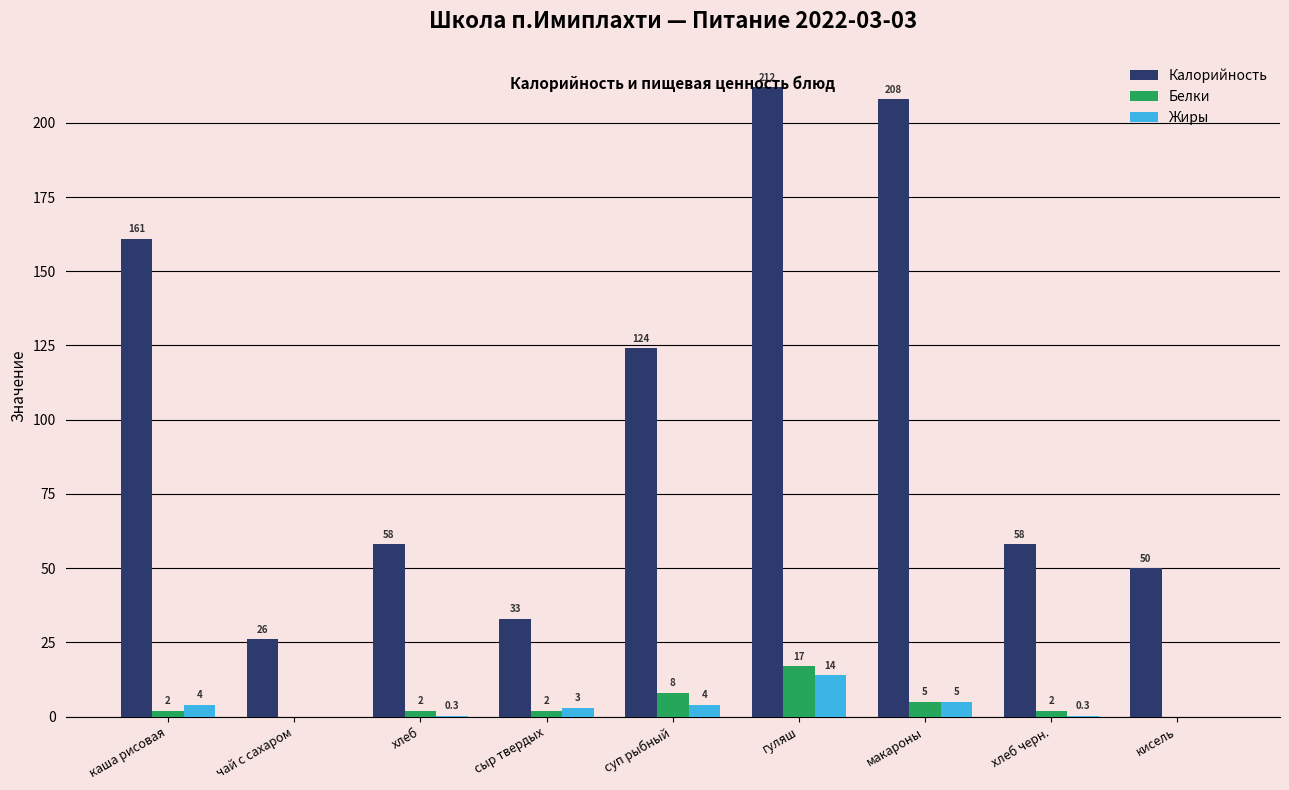

Reading left to right, transcribe all the data shown in this chart.

Калорийность: 161.0	26.0	58.0	33.0	124.0	212.0	208.0	58.0	50.0
Белки: 2.0	0.0	2.0	2.0	8.0	17.0	5.0	2.0	0.0
Жиры: 4.0	0.0	0.3	3.0	4.0	14.0	5.0	0.3	0.0